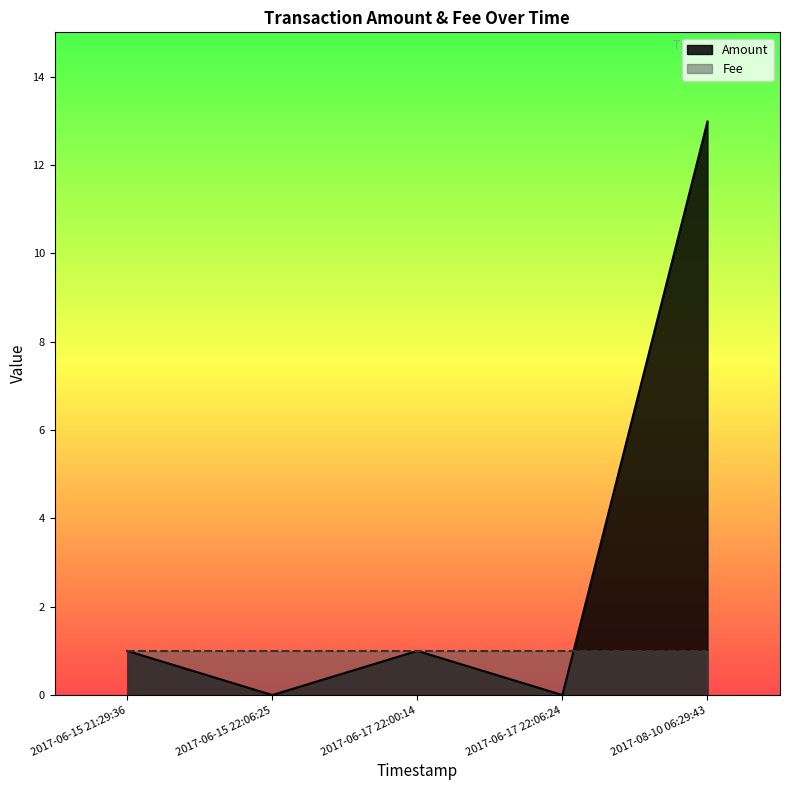

At which category does the chart reach its peak across all series?

2017-08-10 06:29:43